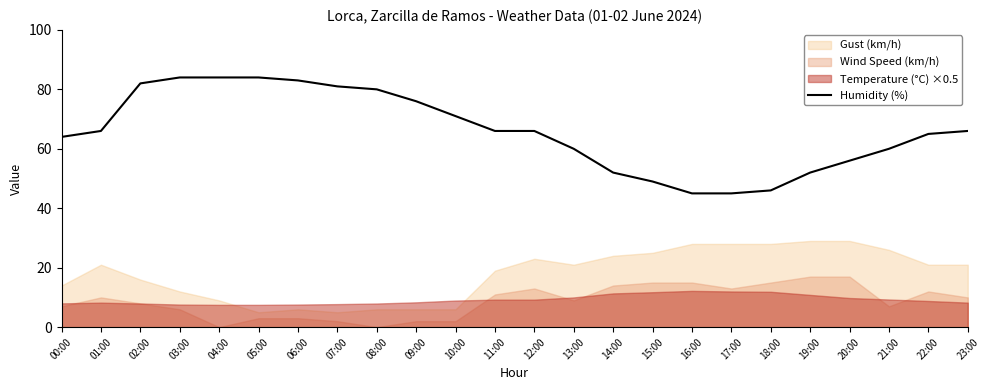

How many data points are less than 66?

11